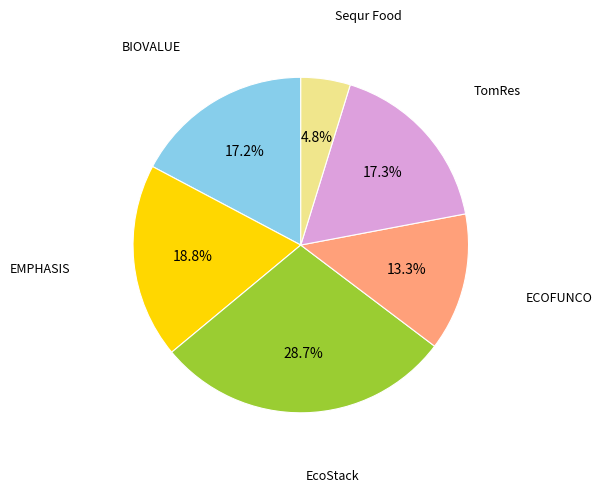

Is the sum of EcoStack and EMPHASIS greater than half?

No